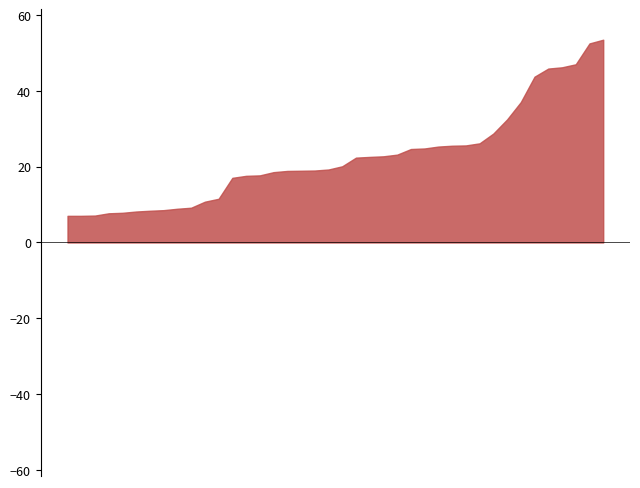

What is the maximum value shown in the chart?

53.5